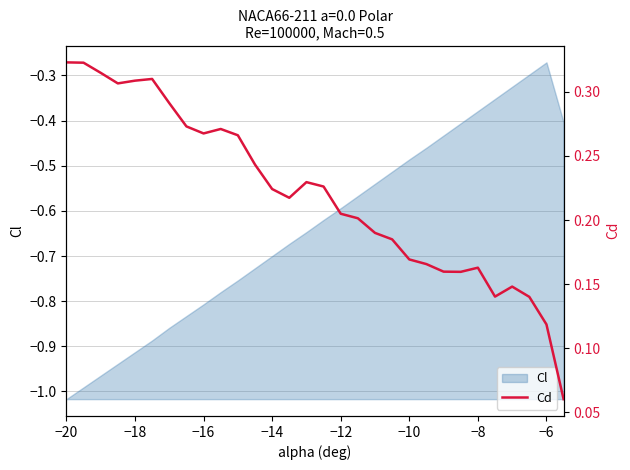

How many values are between 0 and 1?

30